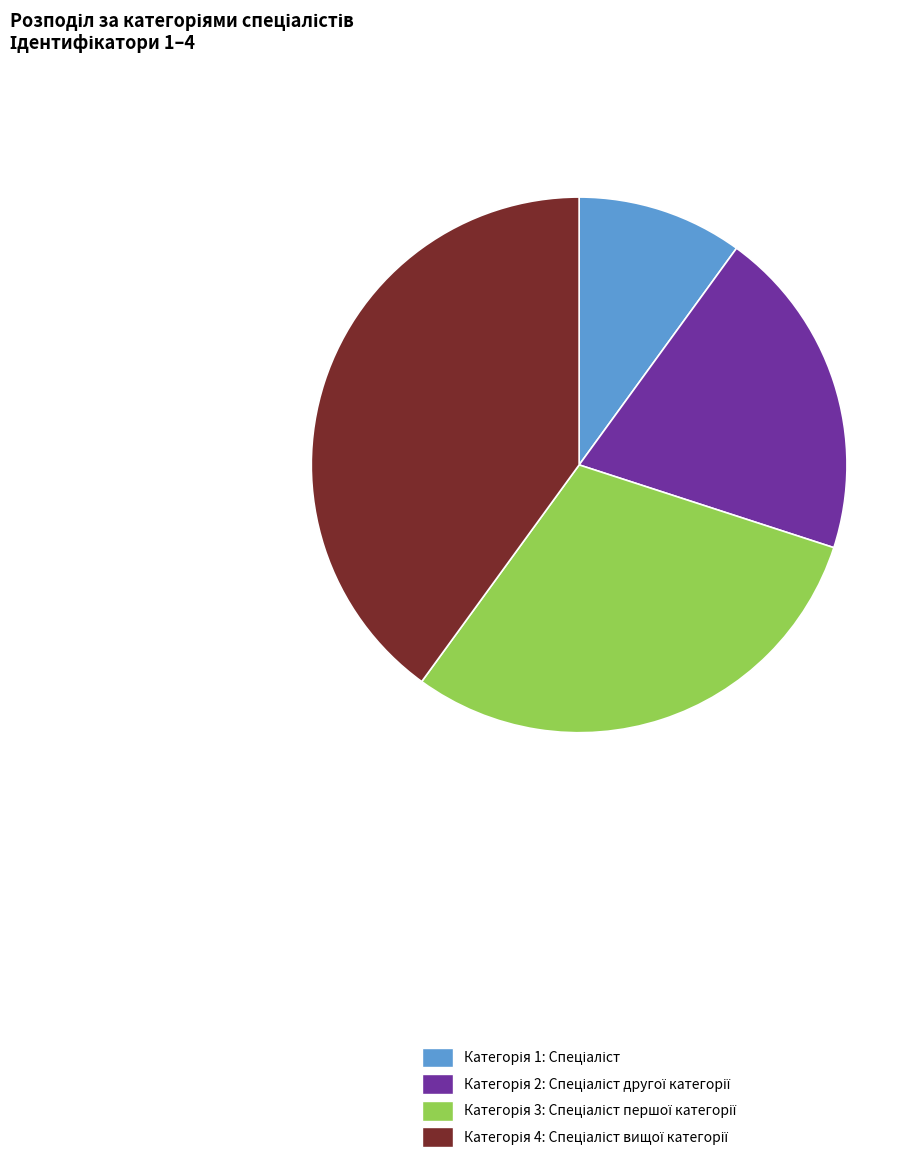

Is there a majority slice in this chart?

No